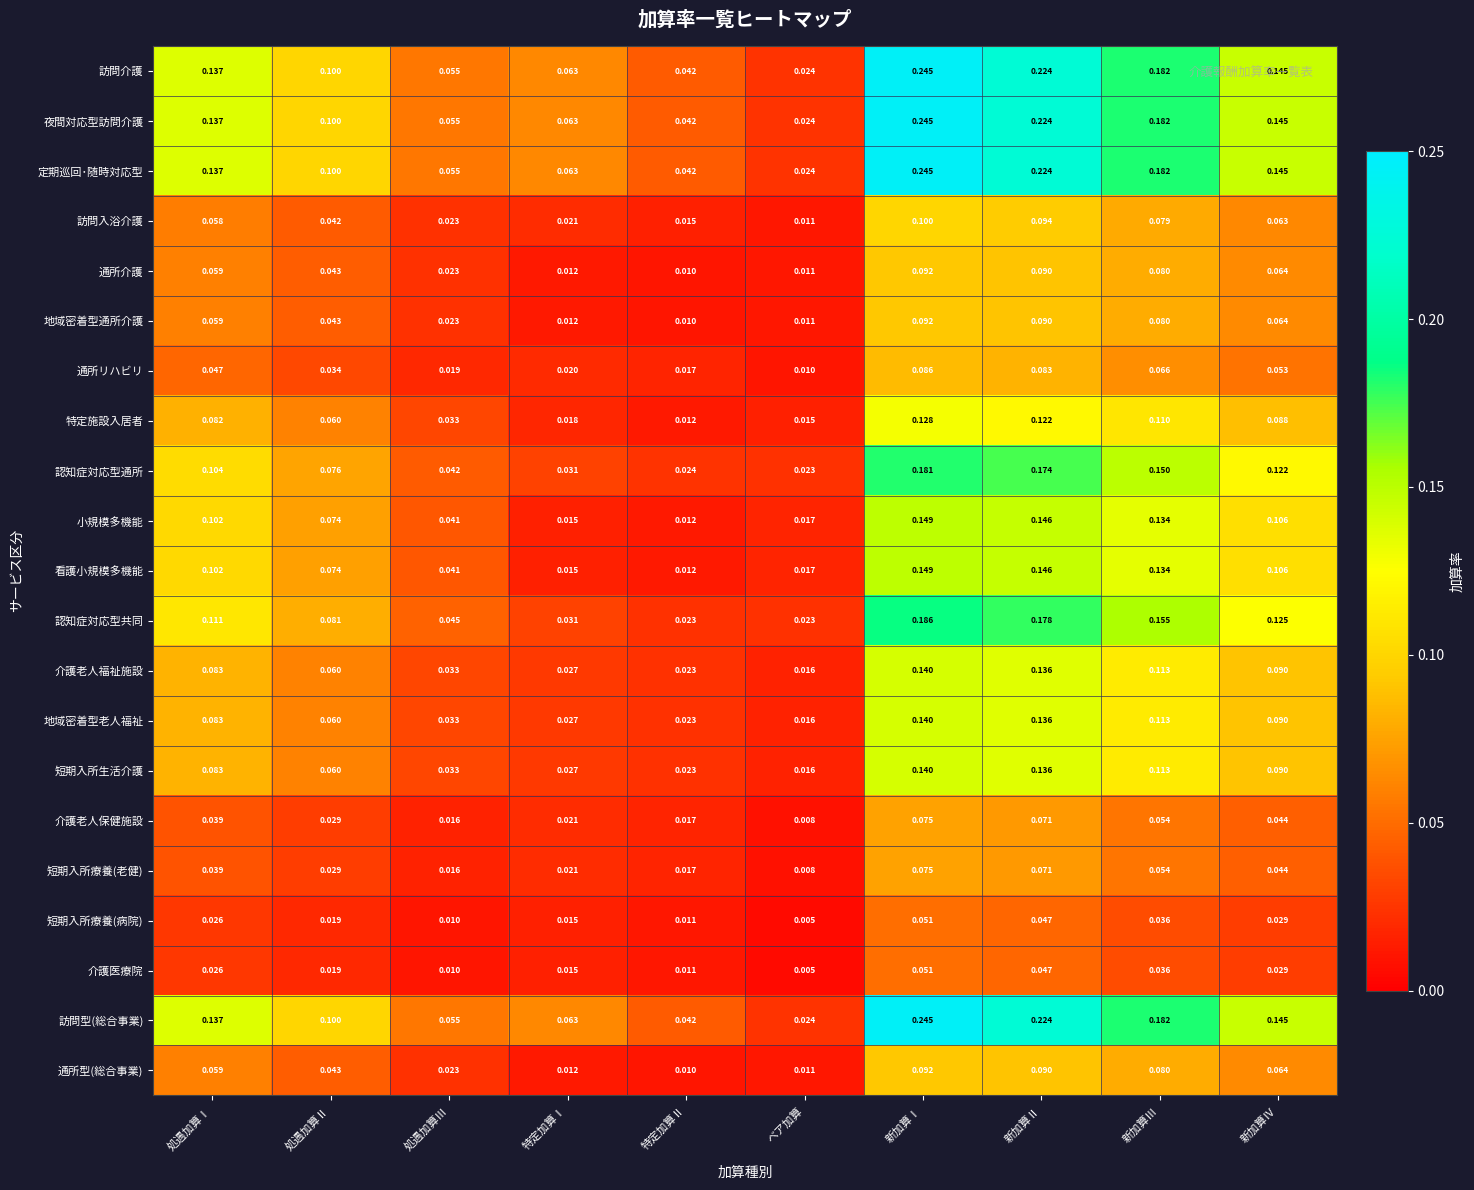

Which label corresponds to the largest value in the chart?

新加算Ⅰ